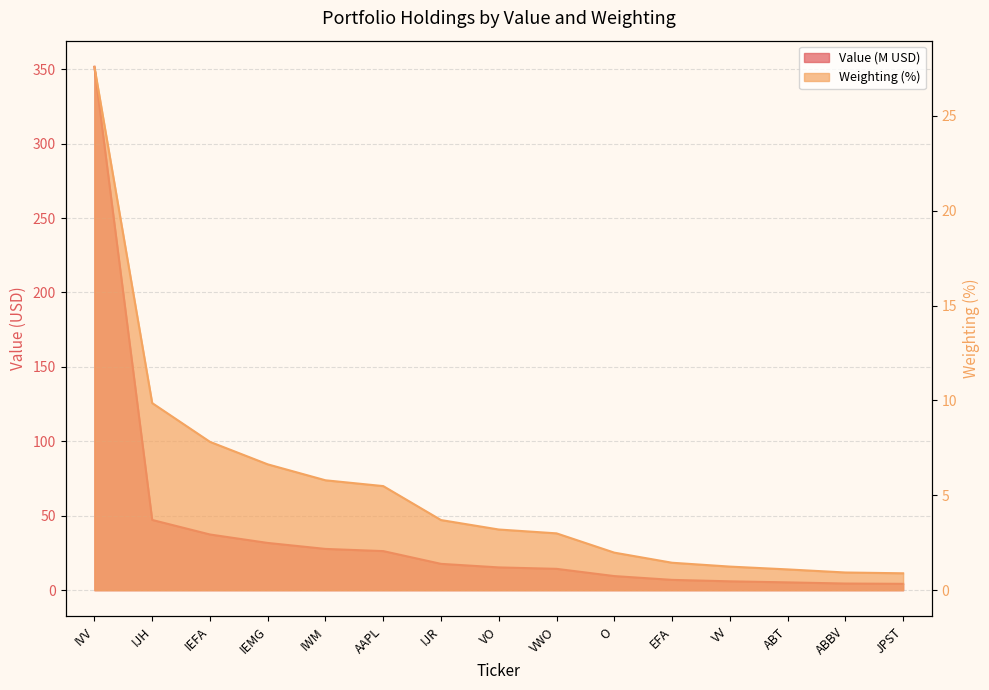

What position from the right is IVV?

15